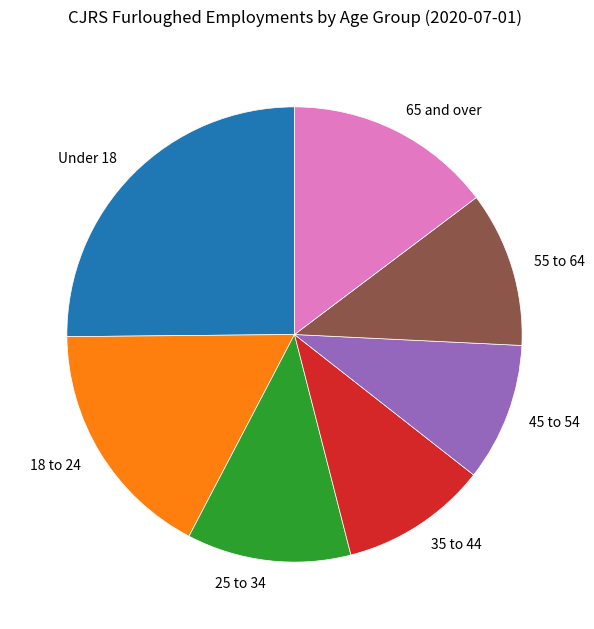

Does any single category account for the majority?

No